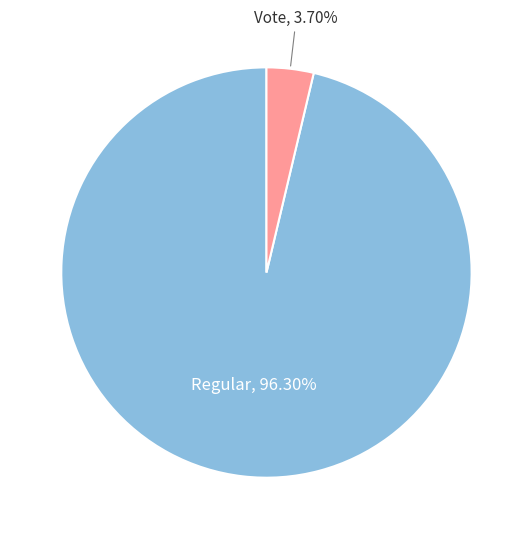

Is Regular the majority of the pie?

Yes